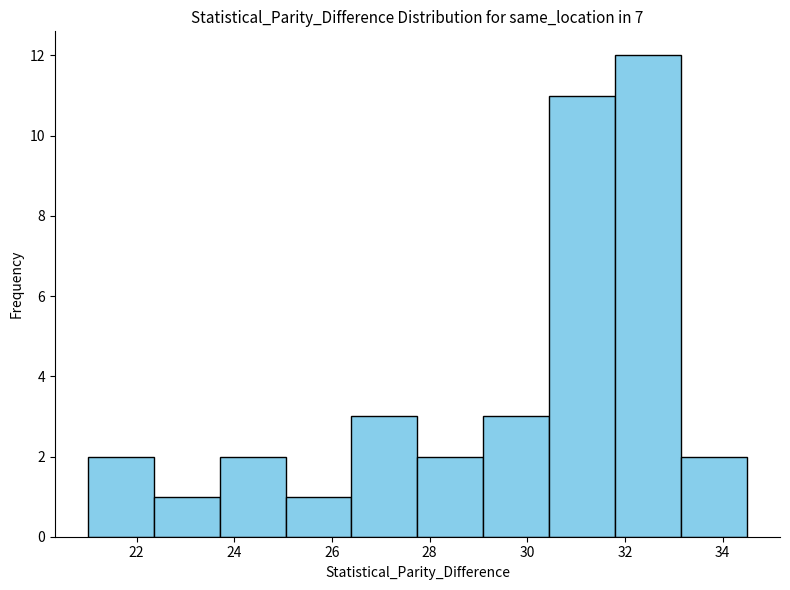

What is the height of the bar covering 33.15 to 34.50 on the x-axis? Neither the bar edges nor the heights are printed on the chart, so give them approximately, as read against the axes.

2